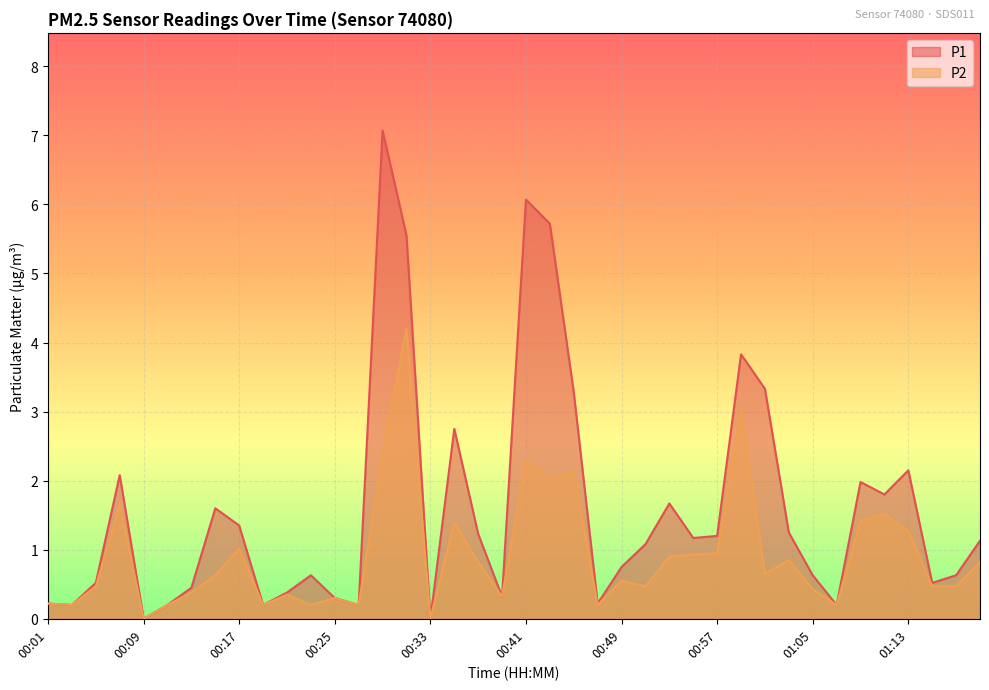

Between 00:05 and 00:03, which is larger?

00:05